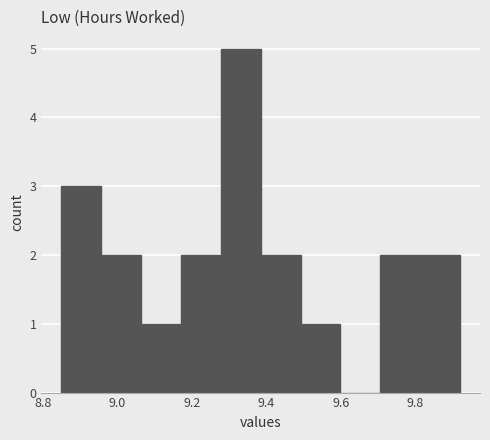

Which range on the x-axis has the tallest bar?

9.28 to 9.38